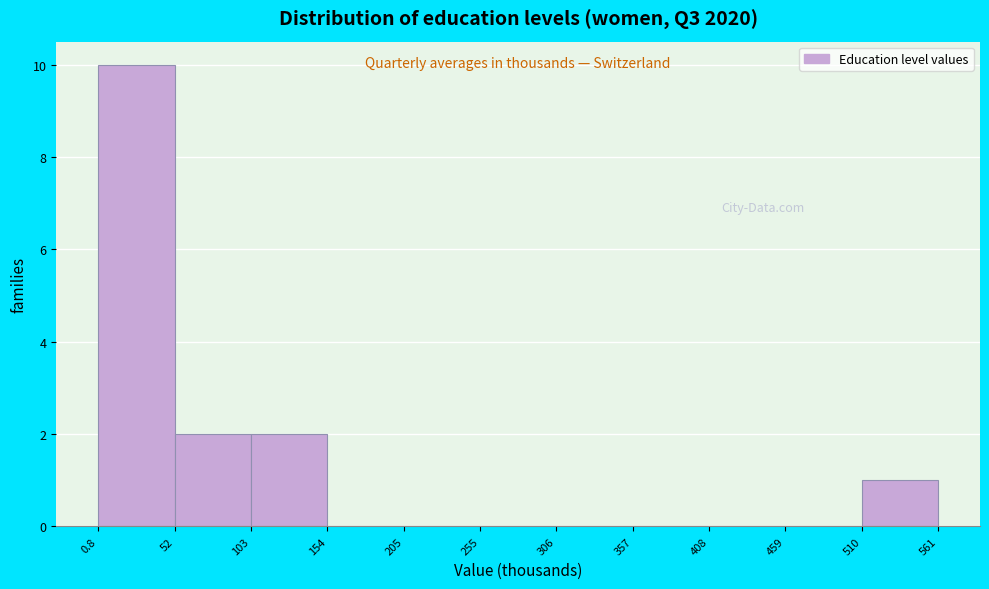

Which range on the x-axis has the tallest bar?

0.8 to 52